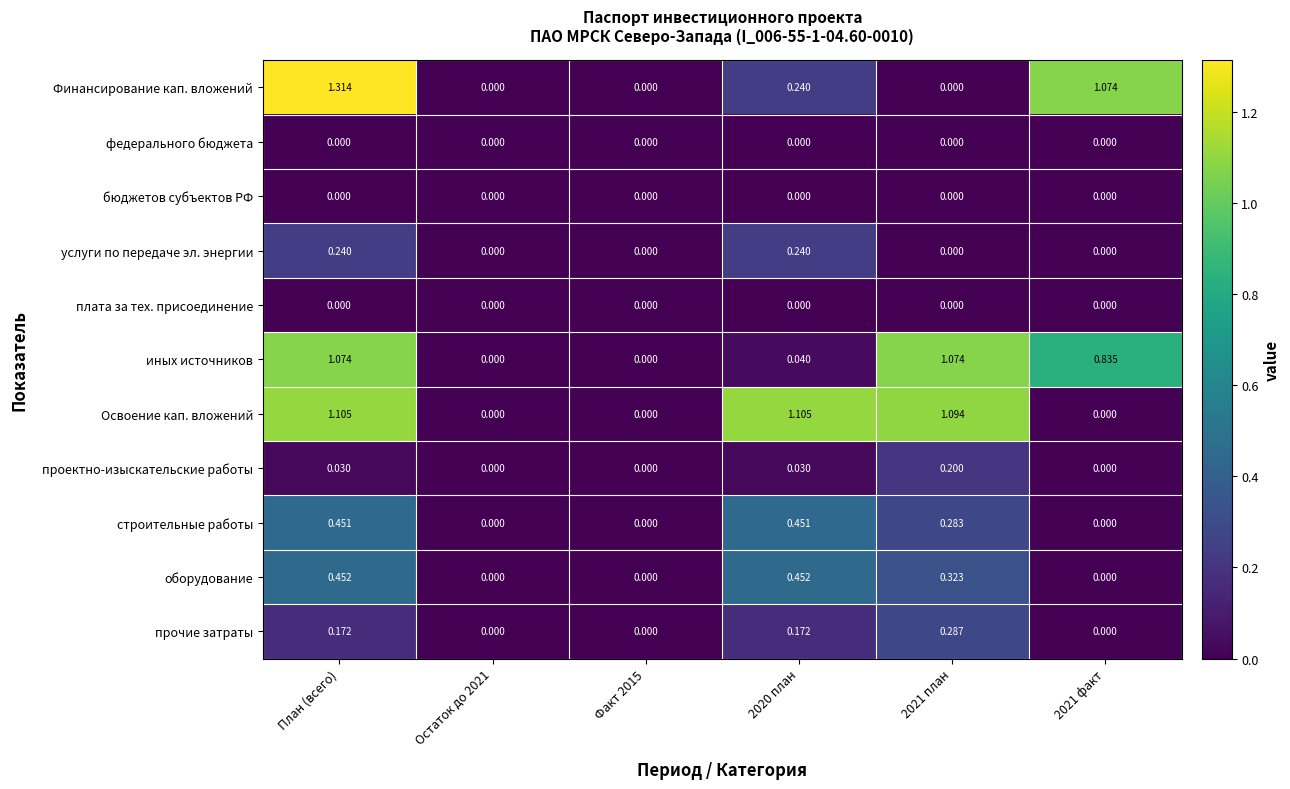

Which series has the largest range (max minus min)?

Финансирование кап. вложений